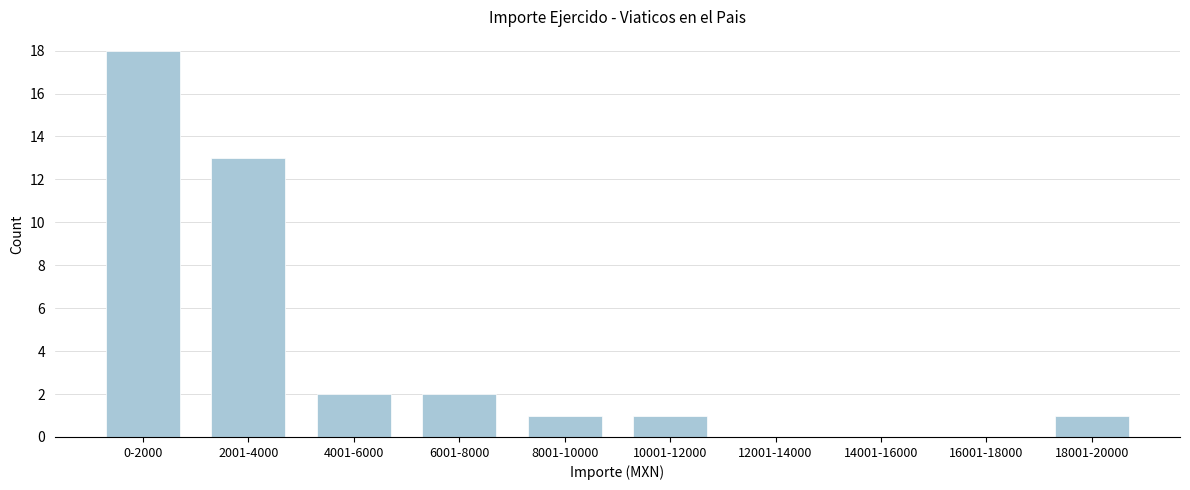

Reading right to left, list all the values displayed in this chart.

18001-20000=1	16001-18000=0	14001-16000=0	12001-14000=0	10001-12000=1	8001-10000=1	6001-8000=2	4001-6000=2	2001-4000=13	0-2000=18